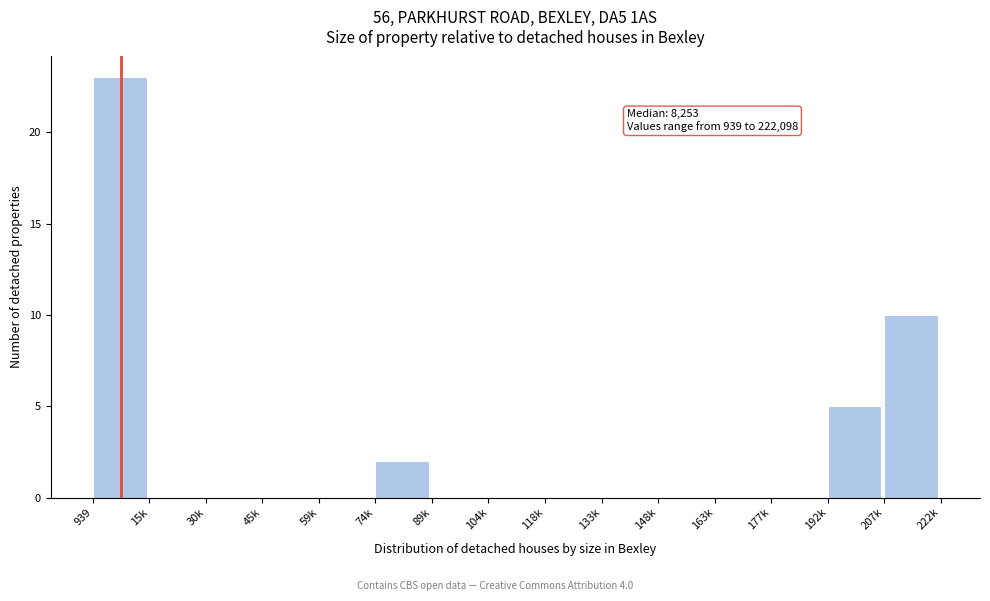

Reading left to right, extract all data points from this chart.

939=23	15k=0	30k=0	45k=0	59k=0	74k=2	89k=0	104k=0	118k=0	133k=0	148k=0	163k=0	177k=0	192k=5	207k=10